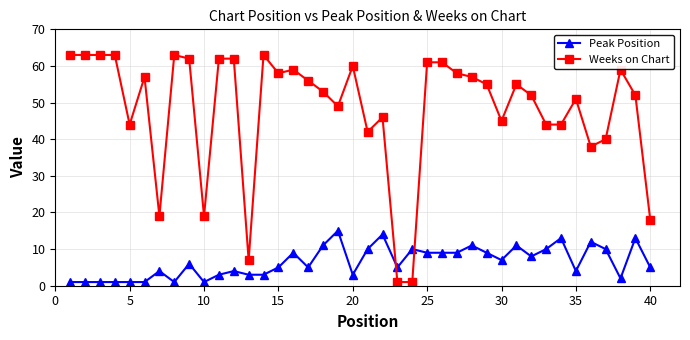

Does the chart display data point markers on the line(s)?

Yes